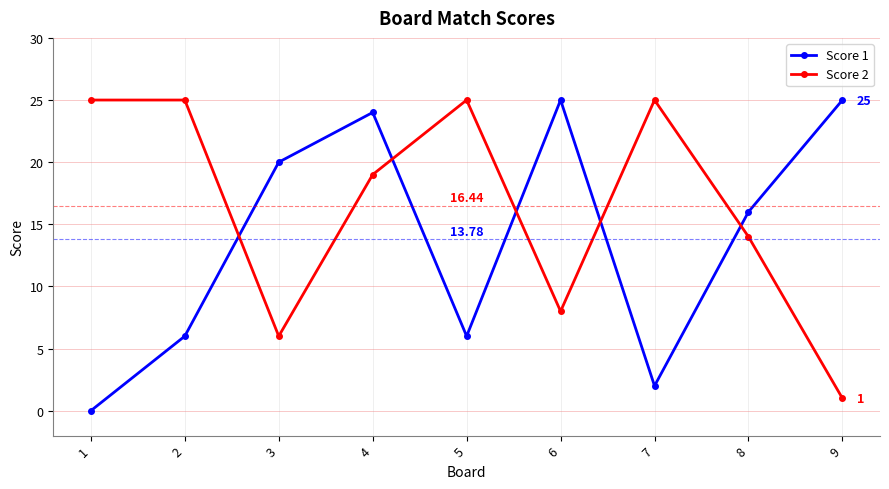

What is the value of the Score 1 point at the 3rd from the left?

20